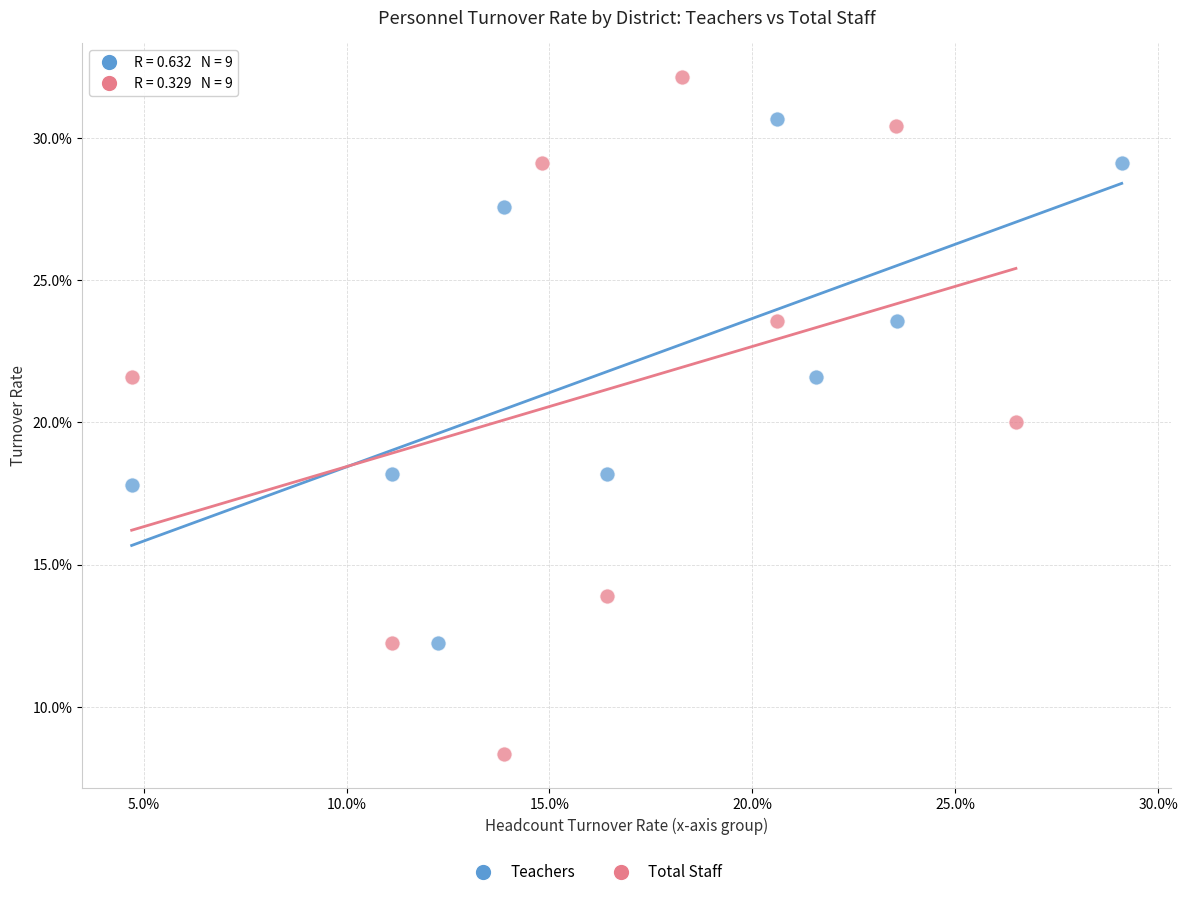

Which series has the widest spread of Y values?

Total Staff